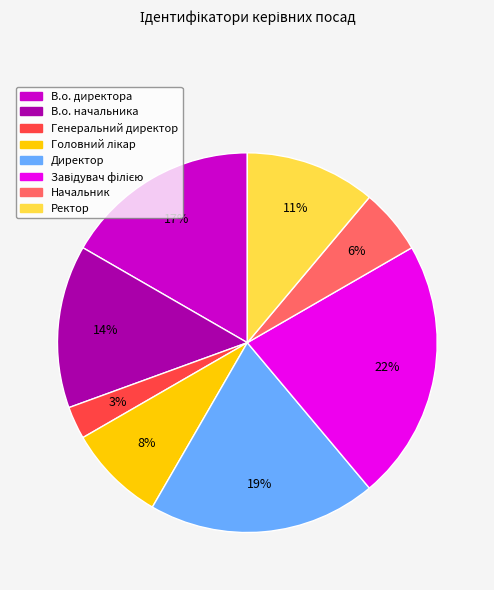

Combined, do Начальник and Ректор account for over 50%?

No